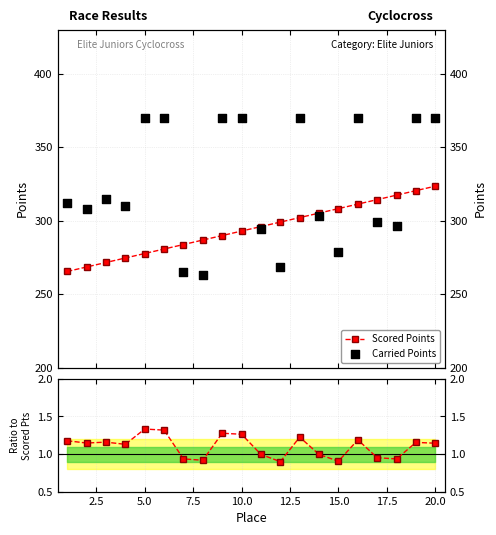

Is the value of Carried Points at 14 greater than the value of Scored Points at 16?

No